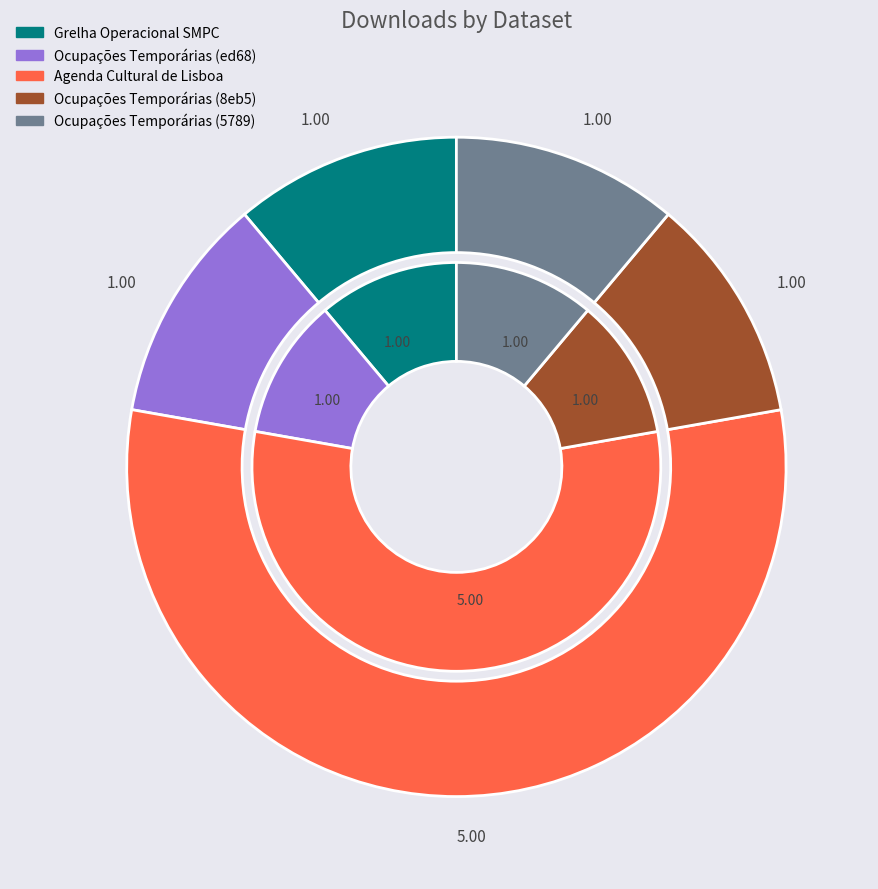

What is the largest slice in the pie chart?

Agenda Cultural de Lisboa